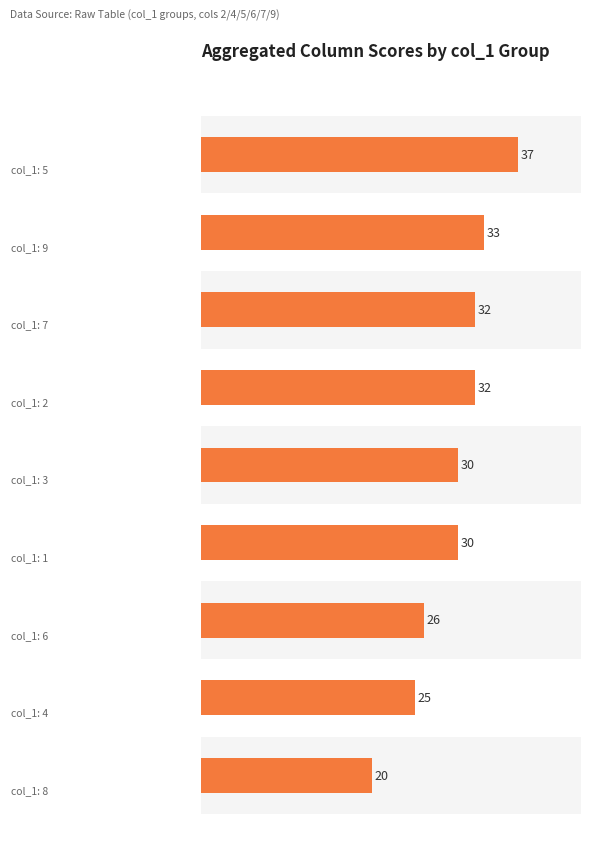

Count the number of categories in the chart.

9